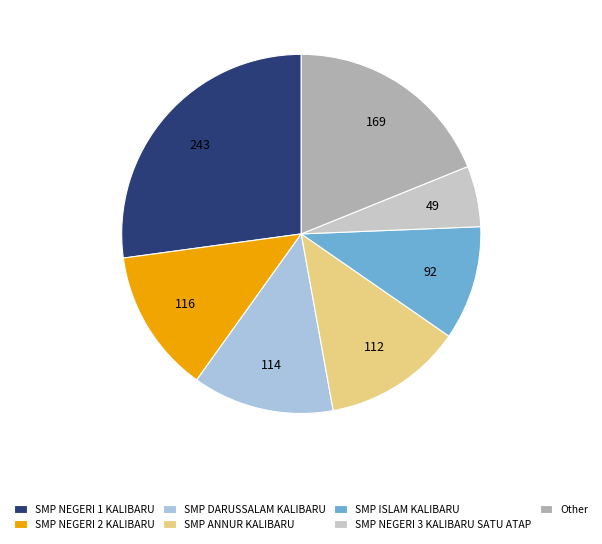

Which slice is the smallest?

SMP NEGERI 3 KALIBARU SATU ATAP